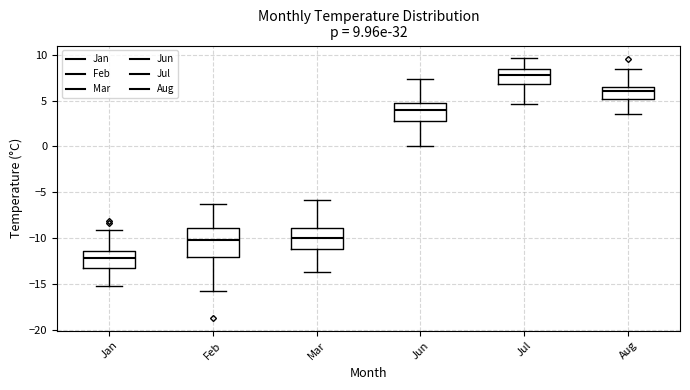

Which box has the highest median line?

Jul